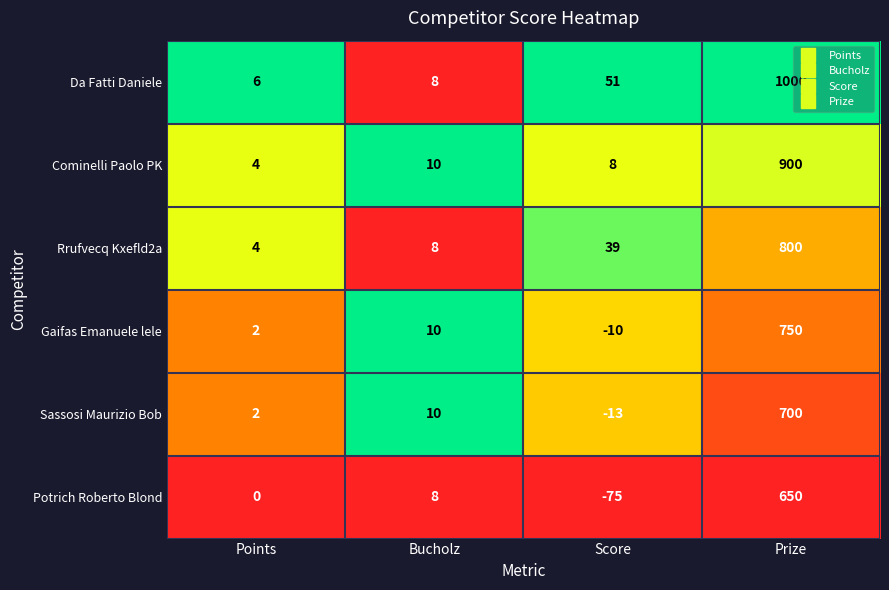

What is the approximate value of Potrich Roberto Blond at Score, to the nearest 100?

-100